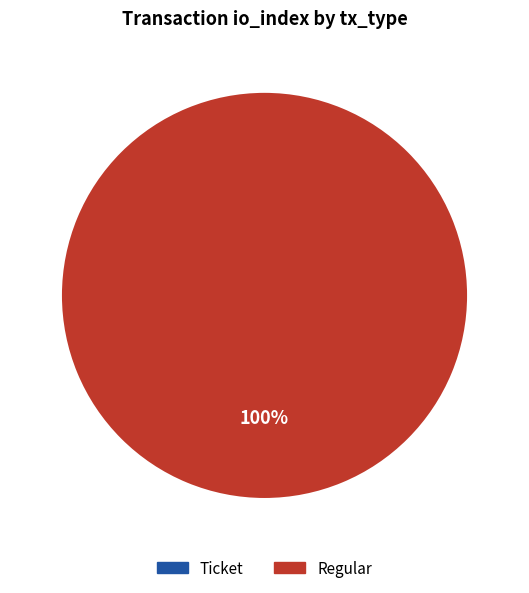

What percentage do Regular and Ticket together represent?

100.0%